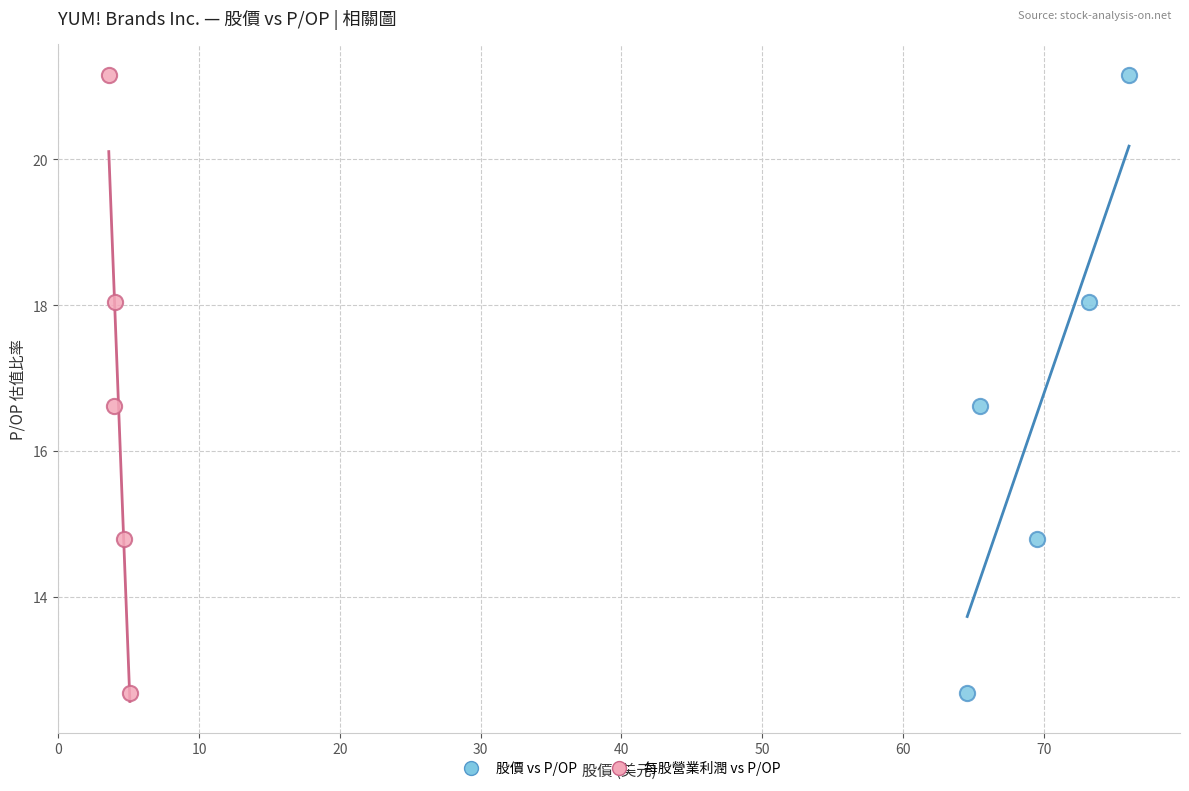

What are all the series names shown in the legend?

股價 vs P/OP, 每股營業利潤 vs P/OP